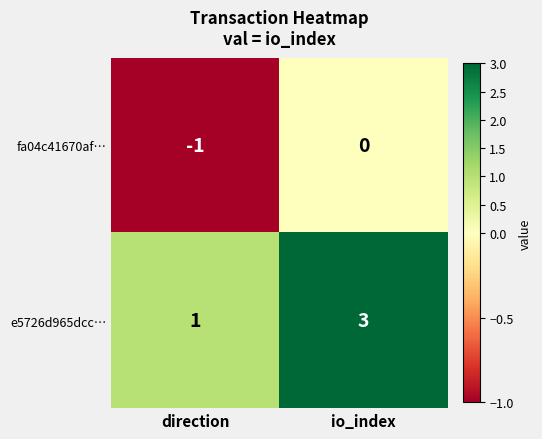

Reading right to left, list all the values displayed in this chart.

fa04c41670af…: 0	-1
e5726d965dcc…: 3	1